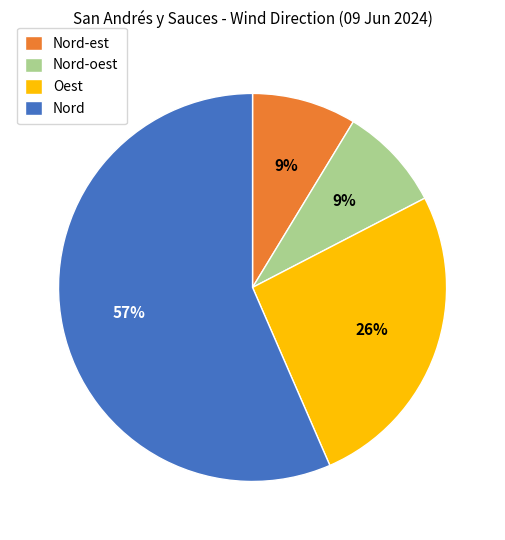

Which has a higher value, Oest or Nord-est?

Oest